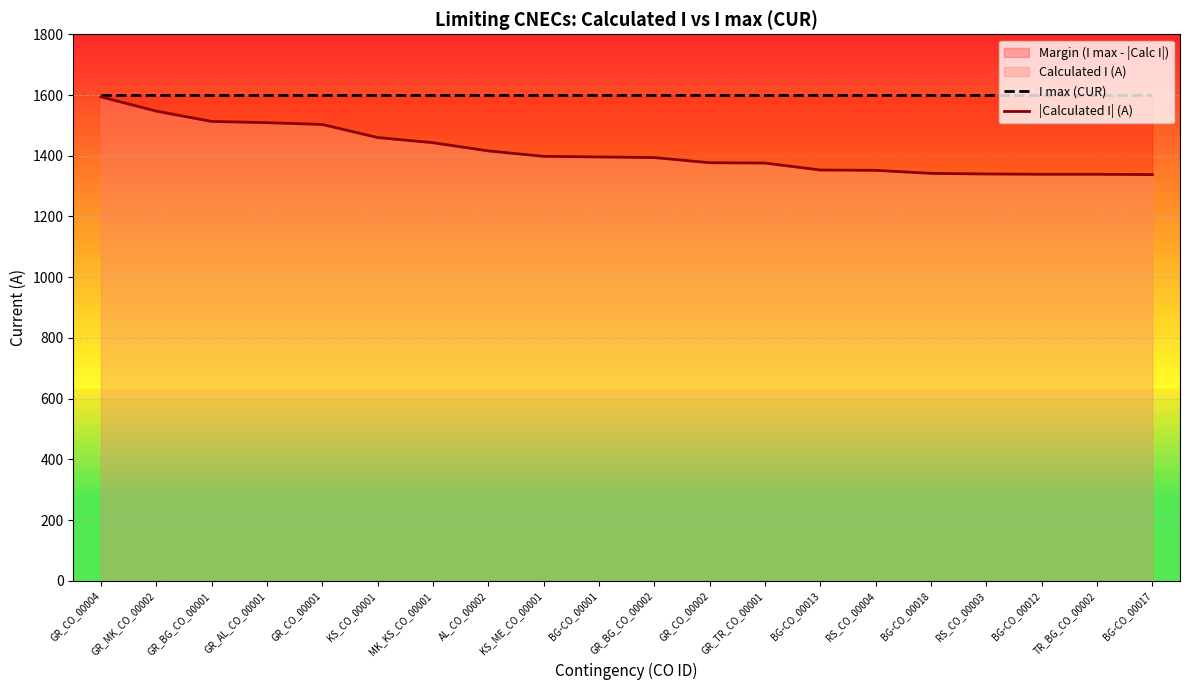

What is the difference between the maximum and minimum values in the |Calculated I| (A) series?

256